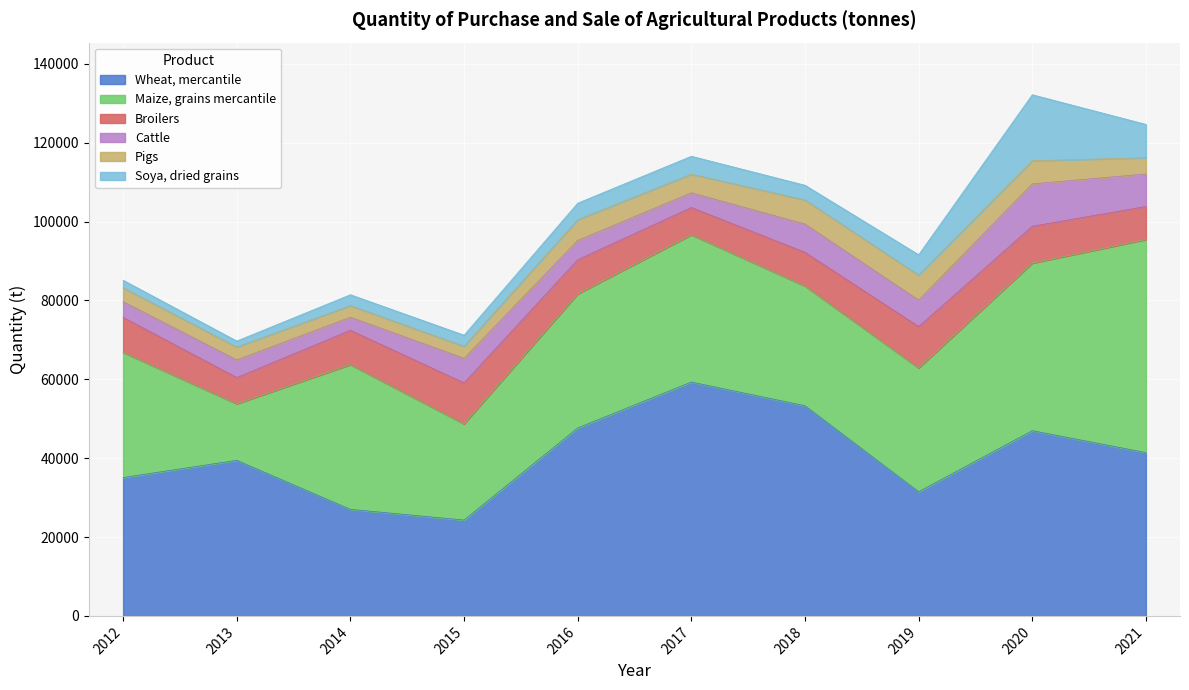

Between 2015 and 2018, which series saw the biggest shift?

Wheat, mercantile